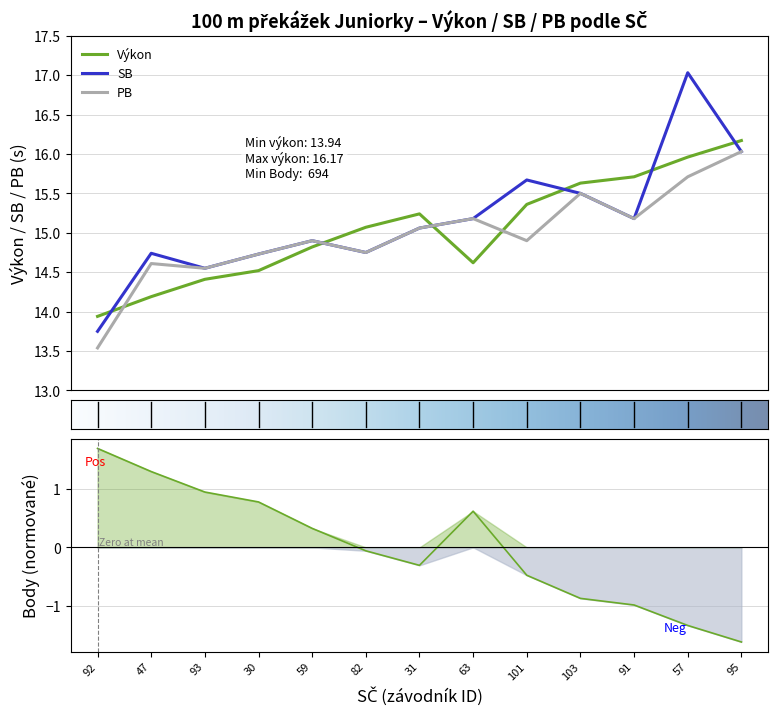

Between which two adjacent categories do Výkon and PB first intersect?

92 and 47